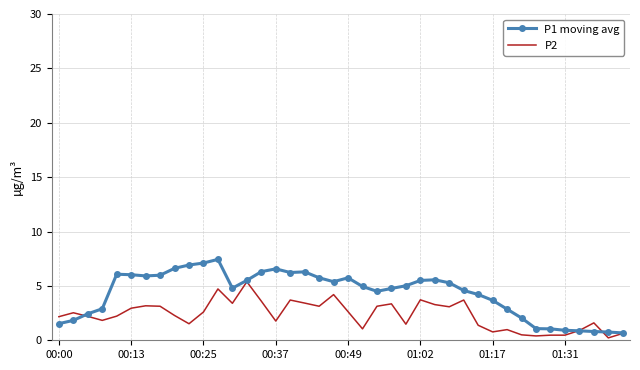

Rank the series by their maximum value, from highest to lowest.

P1 moving avg, P2